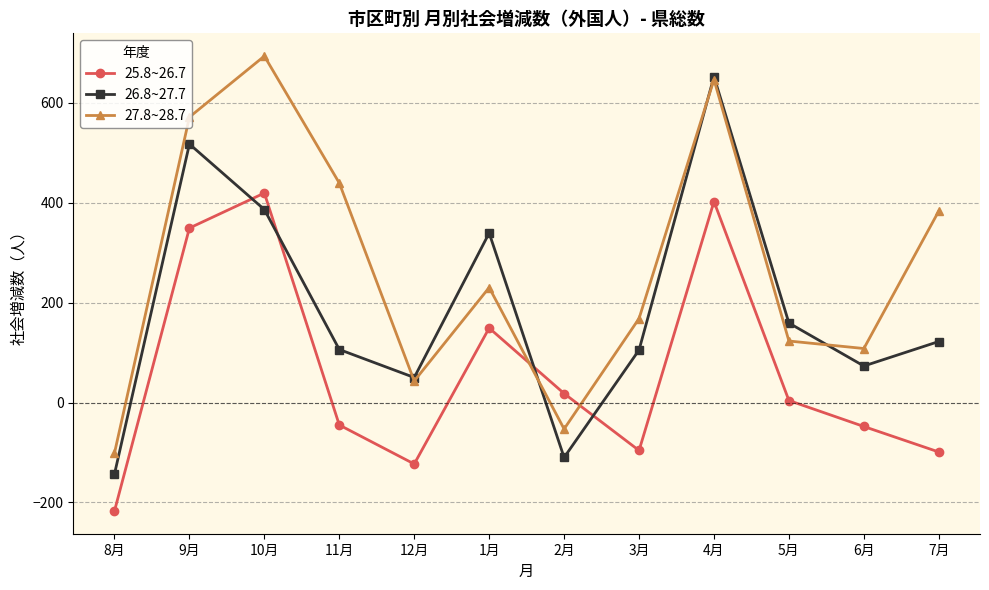

Which series changed the most between 8月 and 4月?

26.8~27.7